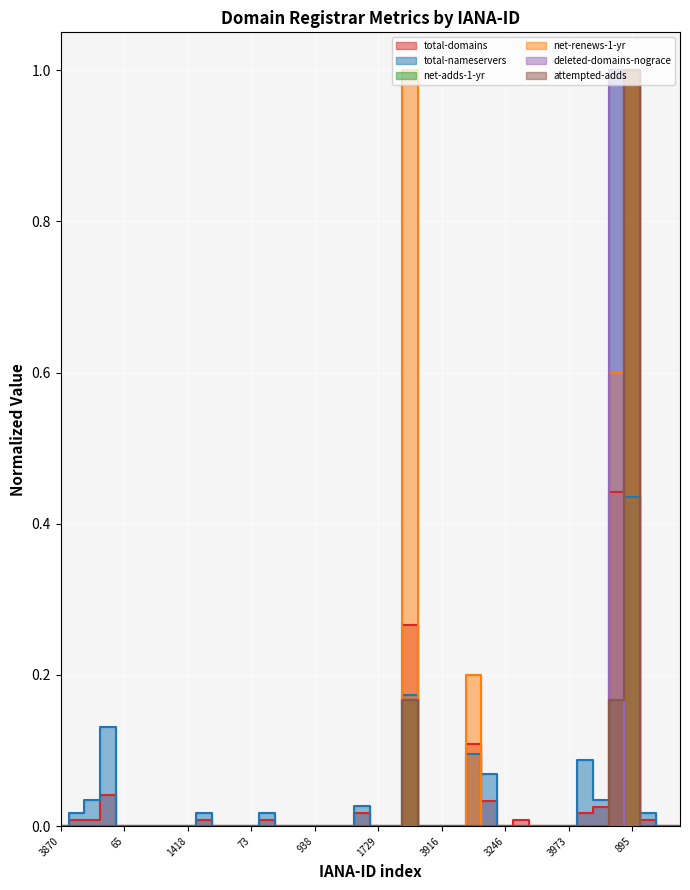

True or false: attempted-adds has a value of 0.0 at 3896.

True